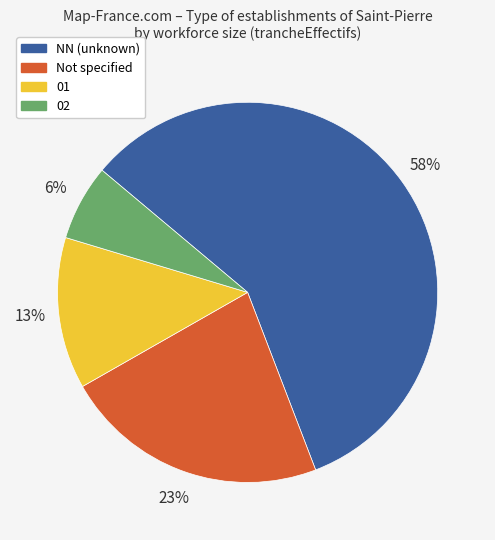

To the nearest percent, what is the difference between the largest and smallest slice percentages?

52%